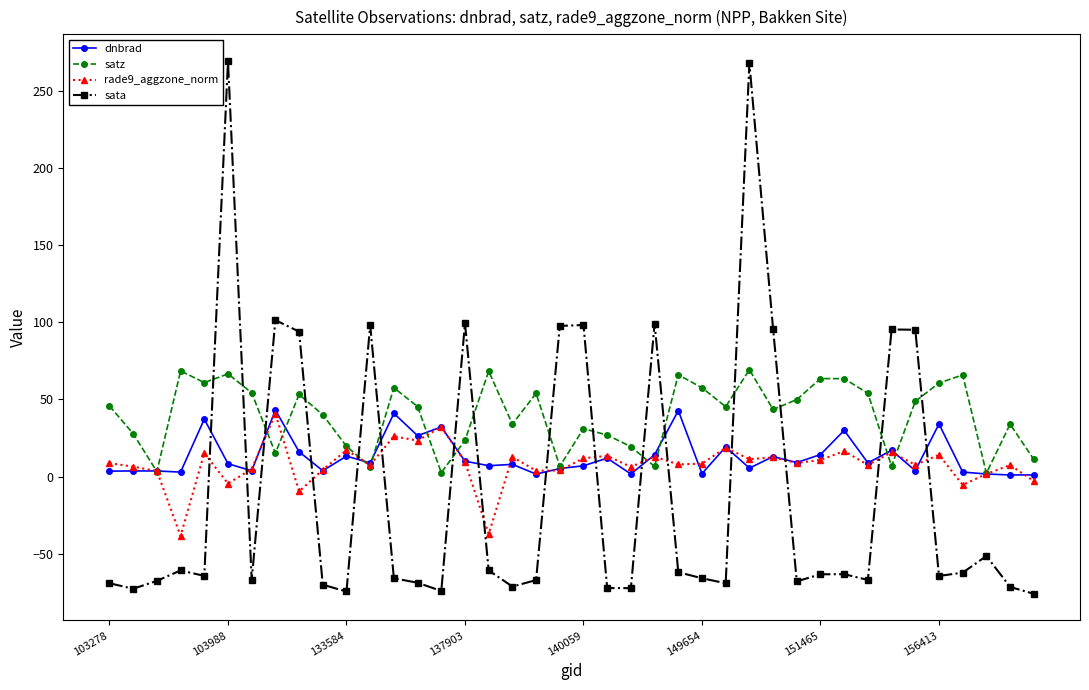

What is the value of the sata point at the 12th from the left?

98.3